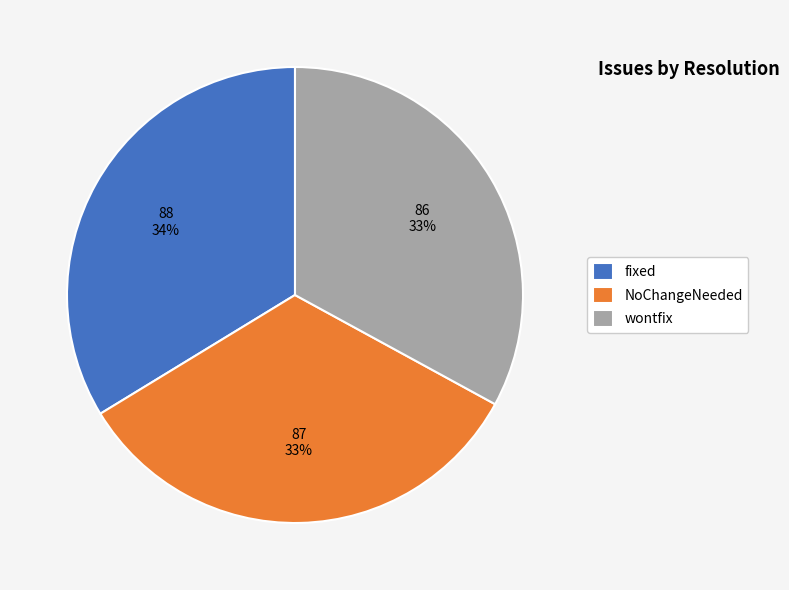

Is wontfix the majority of the pie?

No